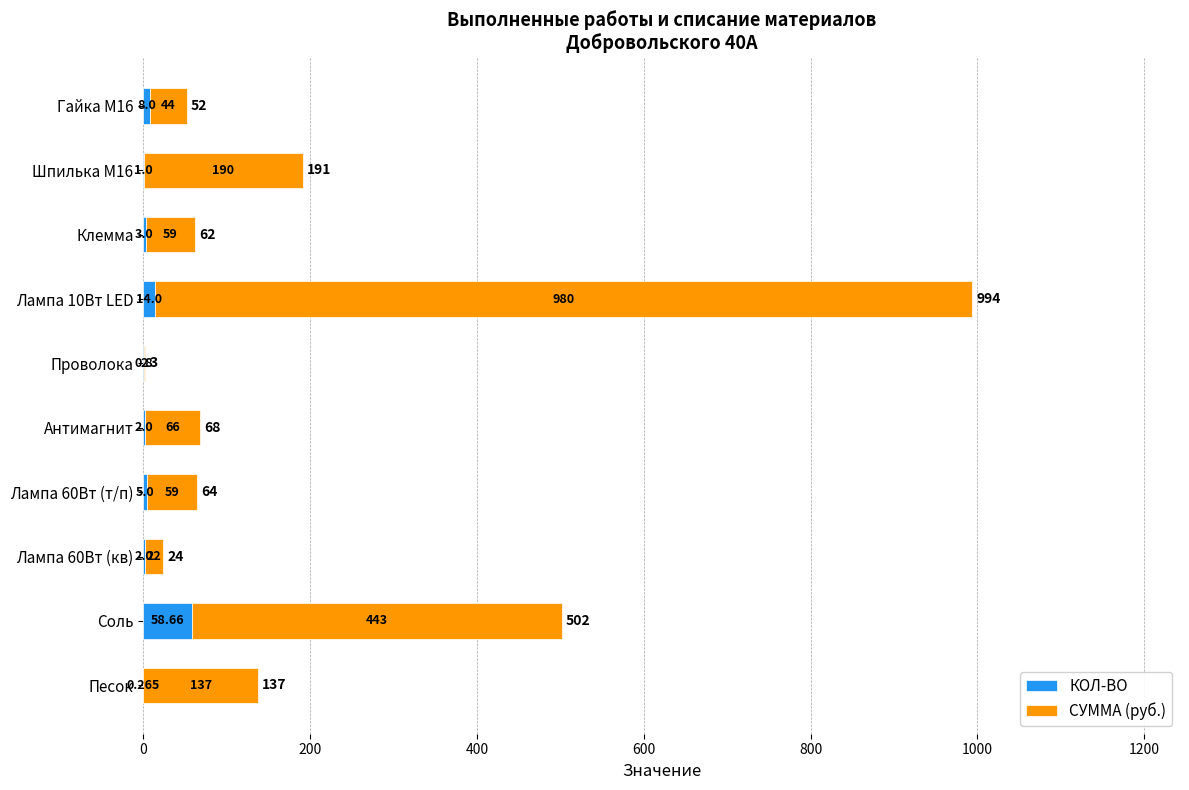

At which label does КОЛ-ВО reach its peak?

Соль